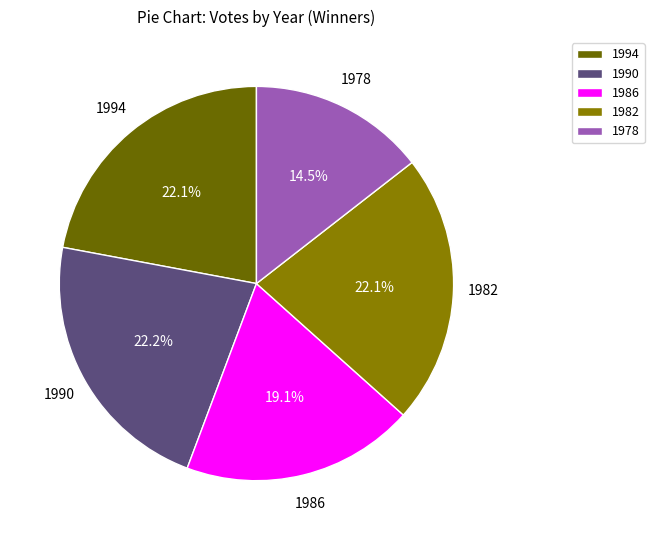

Do 1978 and 1994 together represent more than half of the pie?

No